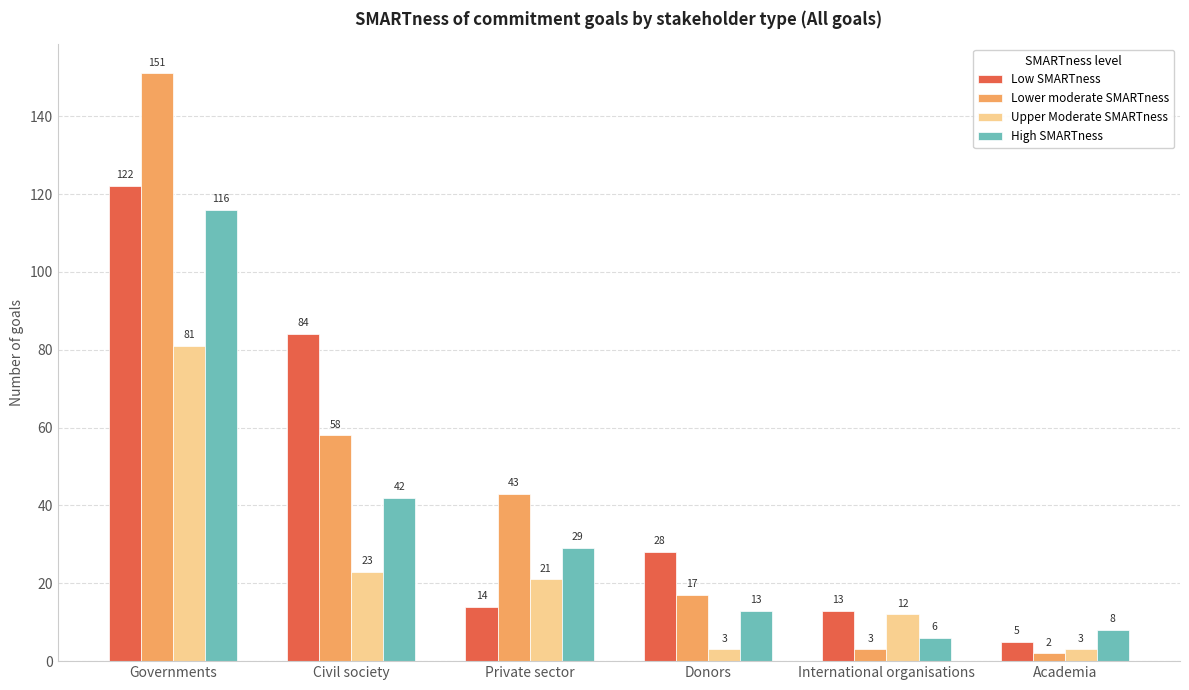

The Upper Moderate SMARTness series shows 17 at International organisations. True or false?

False